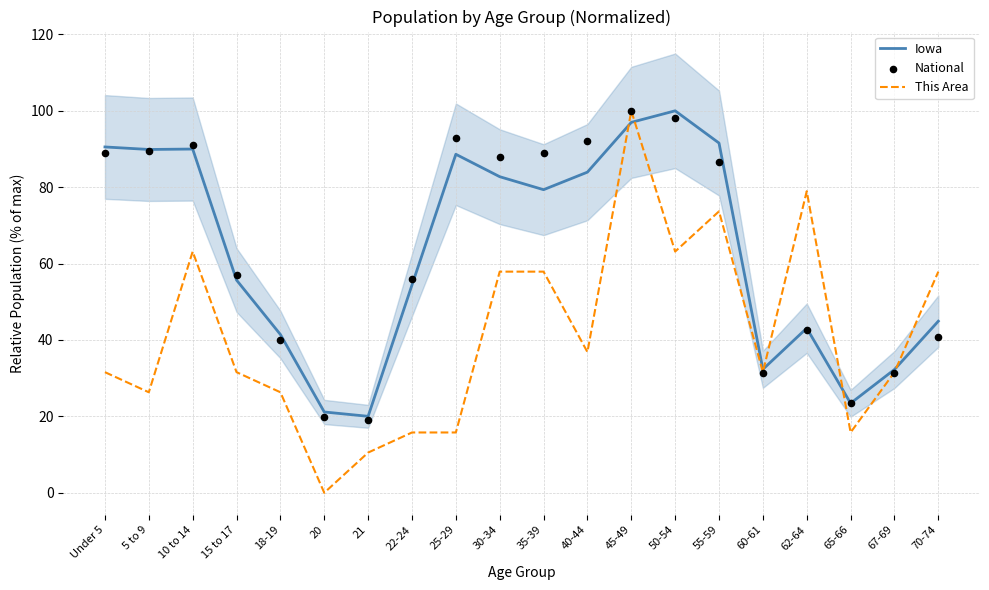

At which category is the sum across all series the highest?

45-49